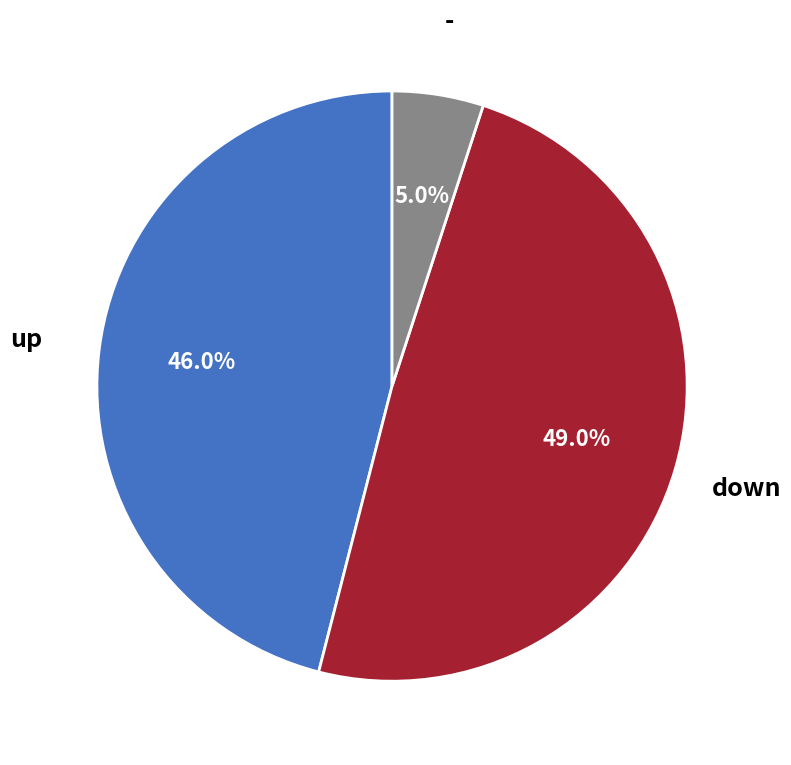

What is the largest slice in the pie chart?

down